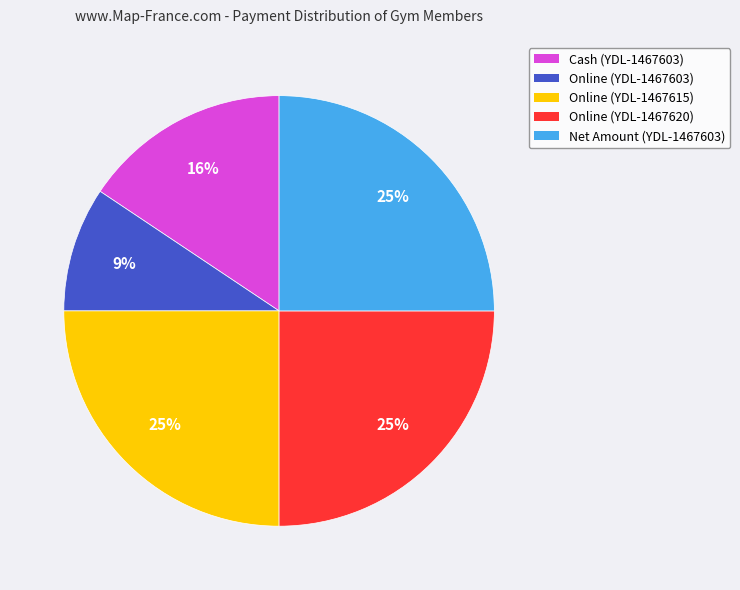

How many slices are in this pie chart?

5